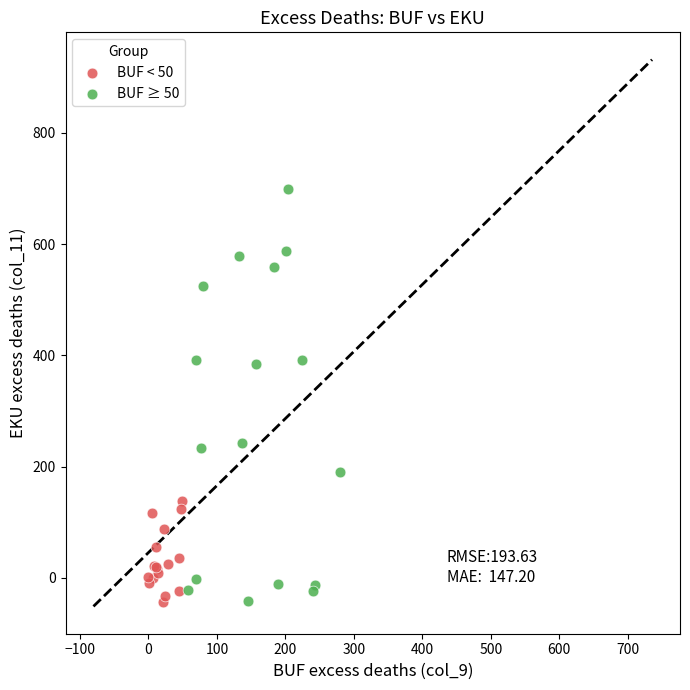

Which series has the widest spread of Y values?

BUF ≥ 50